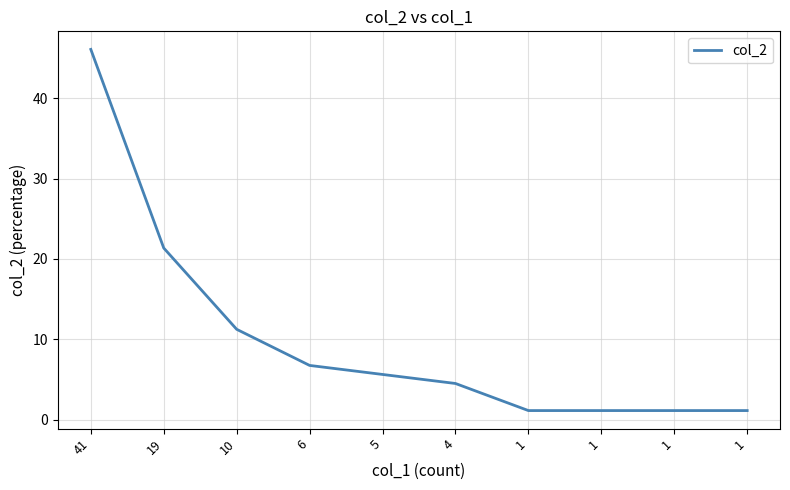

How many lines are shown in the chart?

1